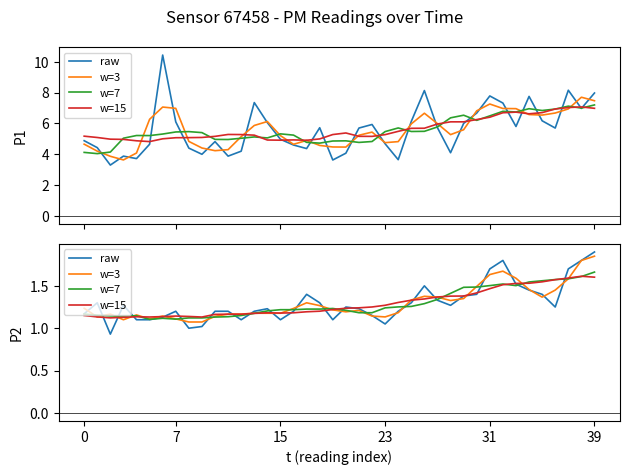

Is this an area chart (filled region under the line)?

No